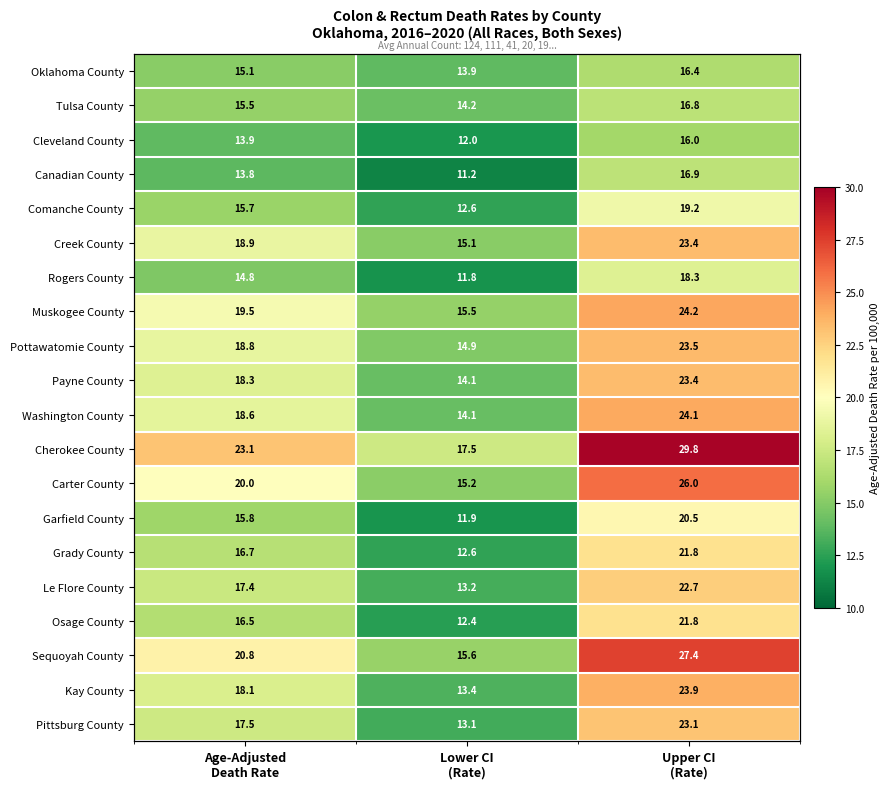

Is the value of Tulsa County at Age-Adjusted Death Rate greater than the value of Muskogee County at Lower CI (Rate)?

No